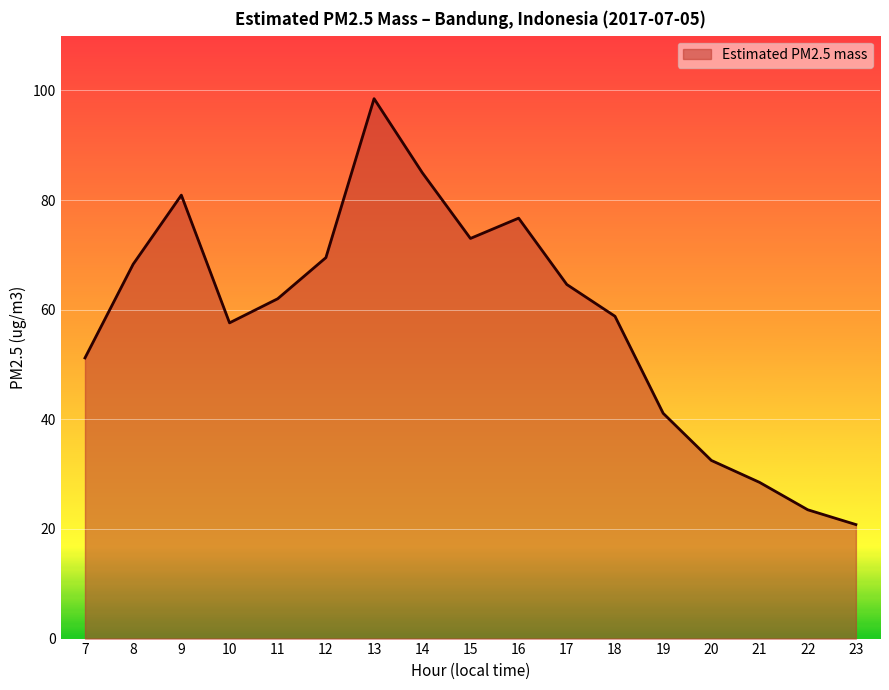

List the labels in order of value, smallest first.

23, 22, 21, 20, 19, 7, 10, 18, 11, 17, 8, 12, 15, 16, 9, 14, 13